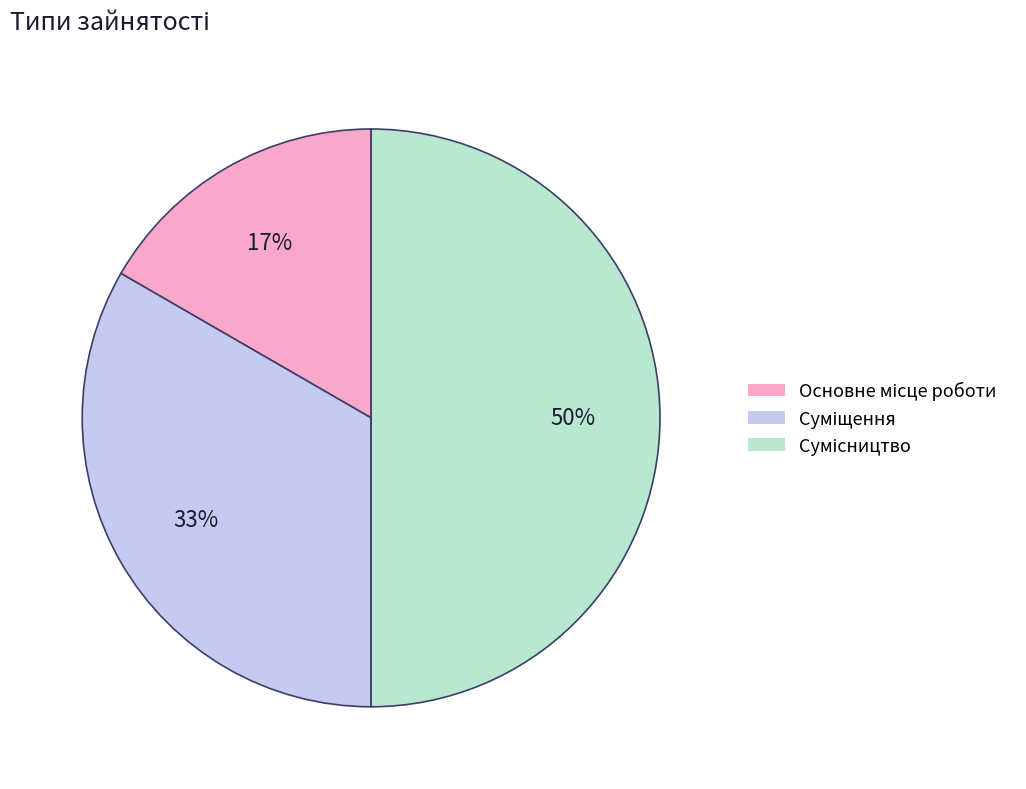

To the nearest percent, what is the difference between the largest and smallest slice percentages?

33%